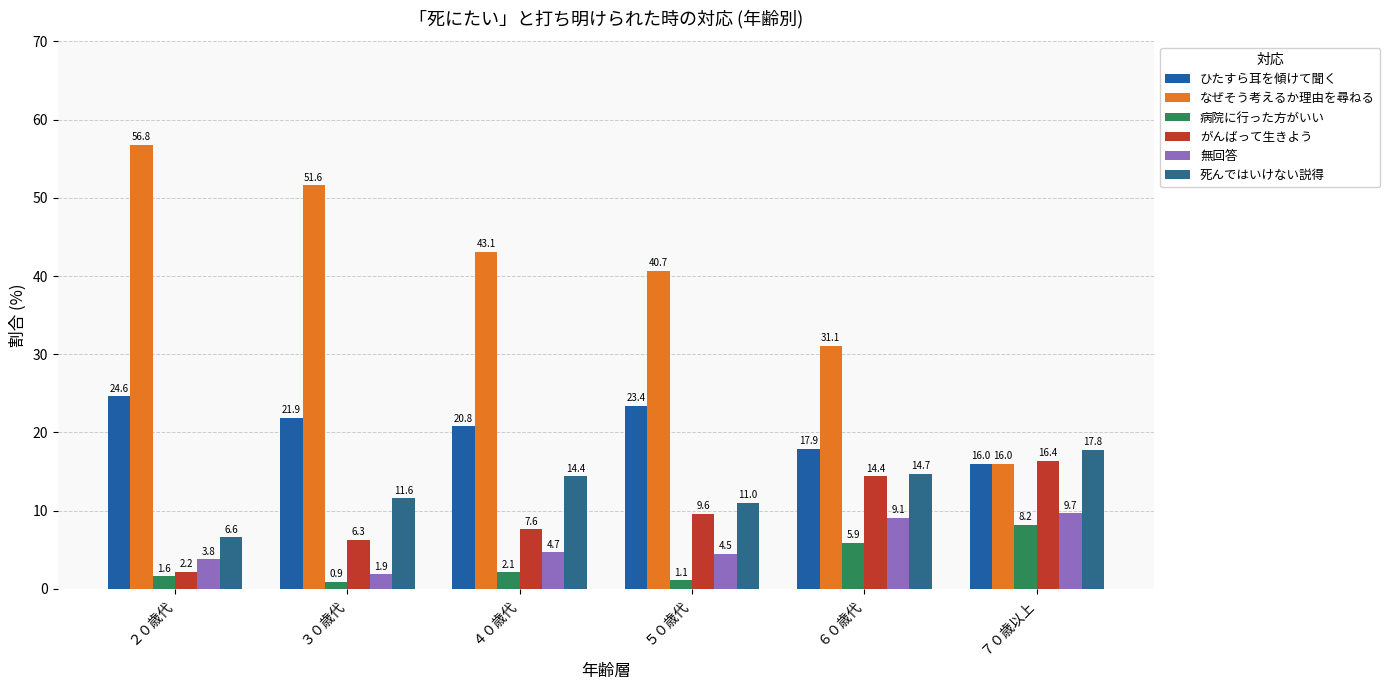

What is the difference between the ひたすら耳を傾けて聞く values at ６０歳代 and ３０歳代?

4.0